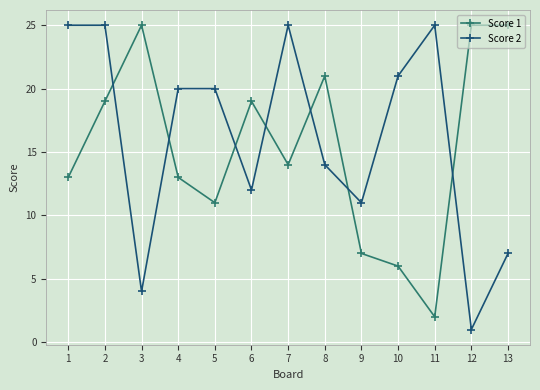

At which label does Score 2 reach its minimum?

12